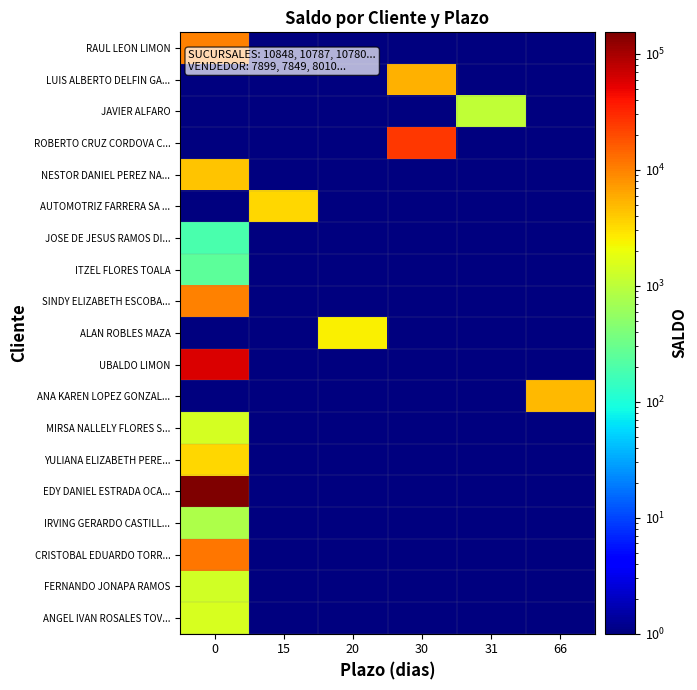

Reading left to right, transcribe all the data shown in this chart.

RAUL LEON LIMON: 0=10000.0	15=1.0	20=1.0	30=1.0	31=1.0	66=1.0
LUIS ALBERTO DELFIN GA...: 0=1.0	15=1.0	20=1.0	30=5458.3	31=1.0	66=1.0
JAVIER ALFARO: 0=1.0	15=1.0	20=1.0	30=1.0	31=1060.0	66=1.0
ROBERTO CRUZ CORDOVA C...: 0=1.0	15=1.0	20=1.0	30=25000.0	31=1.0	66=1.0
NESTOR DANIEL PEREZ NA...: 0=4425.0	15=1.0	20=1.0	30=1.0	31=1.0	66=1.0
AUTOMOTRIZ FARRERA SA ...: 0=1.0	15=3480.0	20=1.0	30=1.0	31=1.0	66=1.0
JOSE DE JESUS RAMOS DI...: 0=192.2	15=1.0	20=1.0	30=1.0	31=1.0	66=1.0
ITZEL FLORES TOALA: 0=250.0	15=1.0	20=1.0	30=1.0	31=1.0	66=1.0
SINDY ELIZABETH ESCOBA...: 0=9856.0	15=1.0	20=1.0	30=1.0	31=1.0	66=1.0
ALAN ROBLES MAZA: 0=1.0	15=1.0	20=2500.0	30=1.0	31=1.0	66=1.0
UBALDO LIMON: 0=58069.0	15=1.0	20=1.0	30=1.0	31=1.0	66=1.0
ANA KAREN LOPEZ GONZAL...: 0=1.0	15=1.0	20=1.0	30=1.0	31=1.0	66=5085.0
MIRSA NALLELY FLORES S...: 0=1404.0	15=1.0	20=1.0	30=1.0	31=1.0	66=1.0
YULIANA ELIZABETH PERE...: 0=3419.0	15=1.0	20=1.0	30=1.0	31=1.0	66=1.0
EDY DANIEL ESTRADA OCA...: 0=153242.2	15=1.0	20=1.0	30=1.0	31=1.0	66=1.0
IRVING GERARDO CASTILL...: 0=816.0	15=1.0	20=1.0	30=1.0	31=1.0	66=1.0
CRISTOBAL EDUARDO TORR...: 0=11300.0	15=1.0	20=1.0	30=1.0	31=1.0	66=1.0
FERNANDO JONAPA RAMOS: 0=1352.1	15=1.0	20=1.0	30=1.0	31=1.0	66=1.0
ANGEL IVAN ROSALES TOV...: 0=1492.3	15=1.0	20=1.0	30=1.0	31=1.0	66=1.0